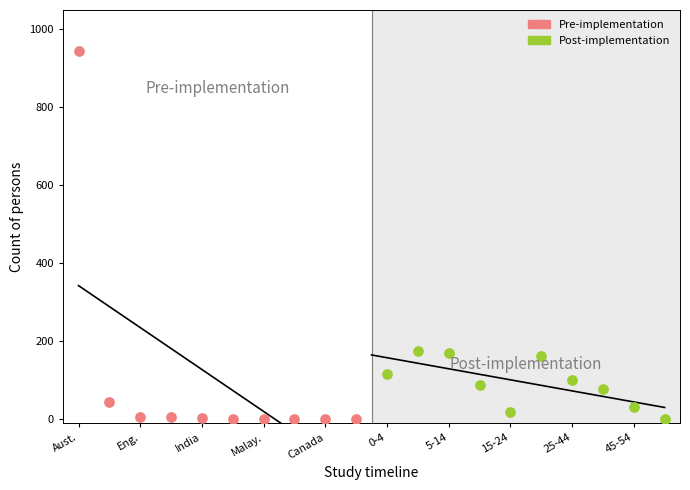

Which series contains the highest Y value?

Pre-implementation